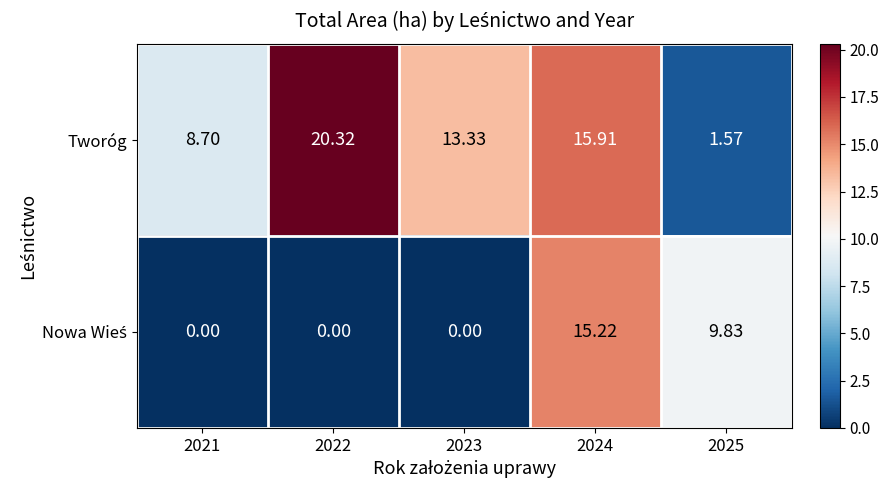

Which series has the widest spread of values?

Tworóg